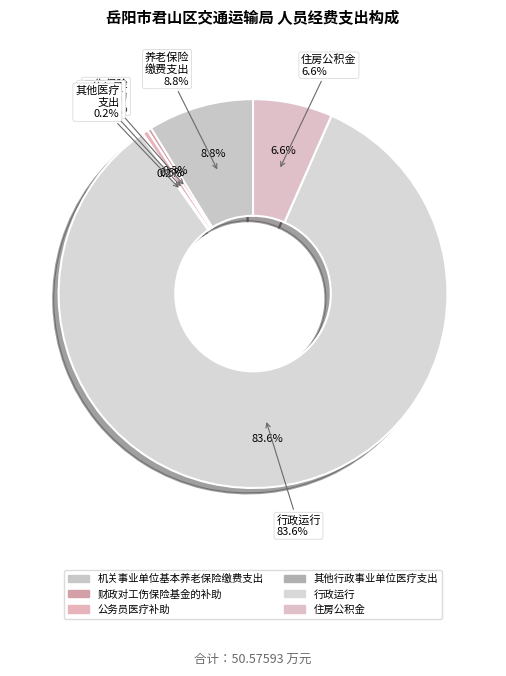

Which category has the smallest portion of the pie?

其他行政事业单位医疗支出